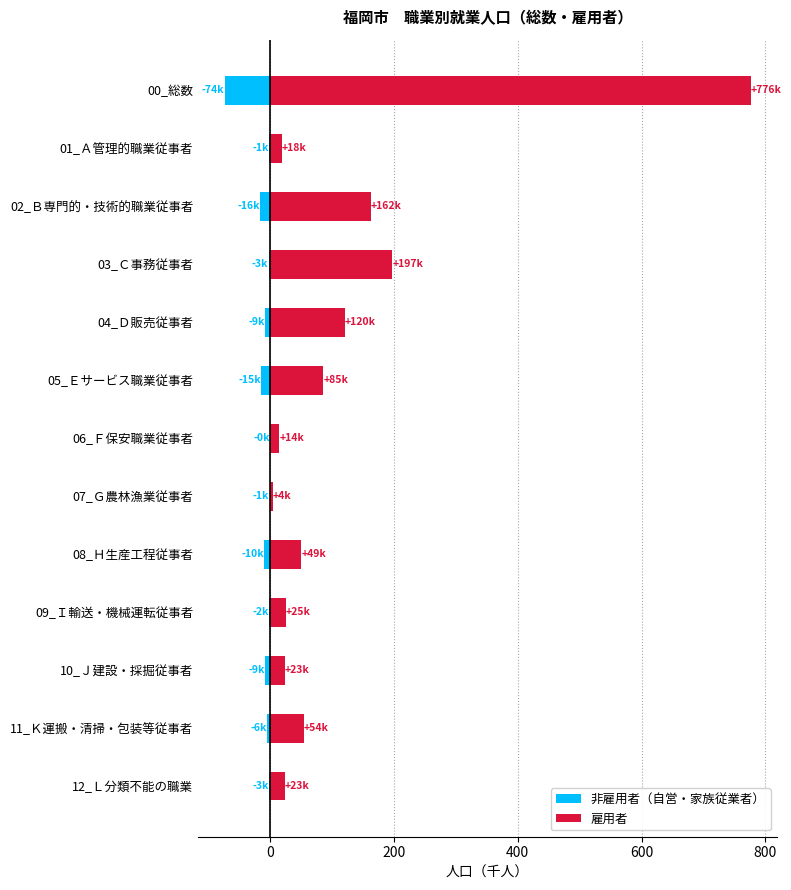

How many bars are there in total?

26